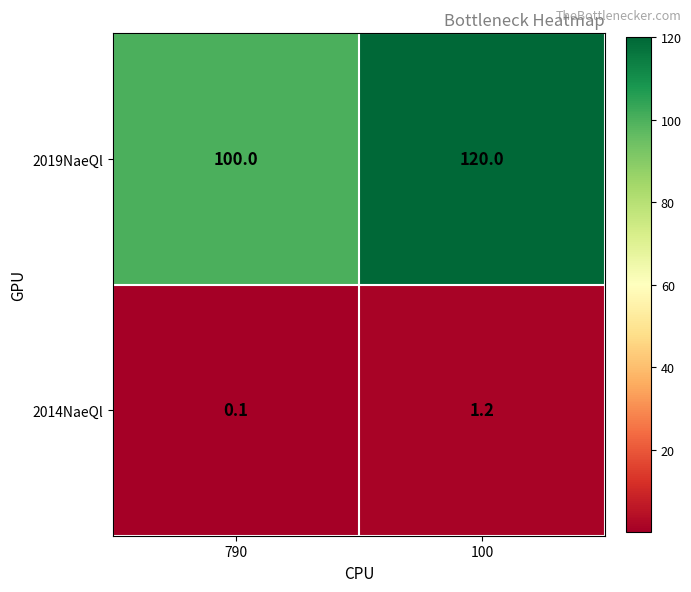

Is it true that 2014NaeQl equals 1.8 at 100?

False